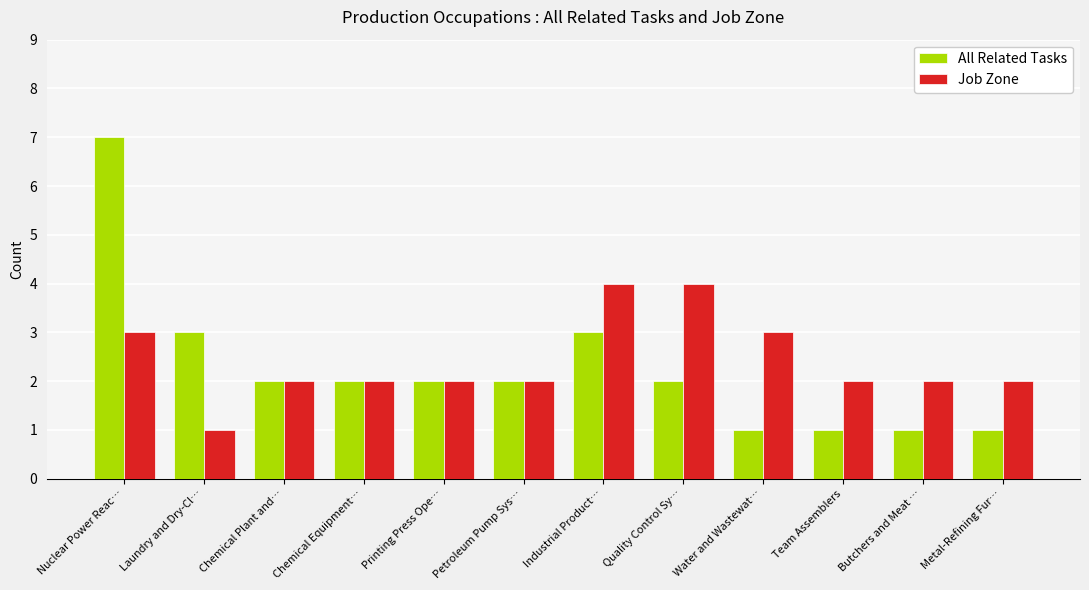

Reading right to left, extract all data points from this chart.

All Related Tasks: Metal-Refining Fur…=1	Butchers and Meat …=1	Team Assemblers=1	Water and Wastewat…=1	Quality Control Sy…=2	Industrial Product…=3	Petroleum Pump Sys…=2	Printing Press Ope…=2	Chemical Equipment…=2	Chemical Plant and…=2	Laundry and Dry-Cl…=3	Nuclear Power Reac…=7
Job Zone: Metal-Refining Fur…=2	Butchers and Meat …=2	Team Assemblers=2	Water and Wastewat…=3	Quality Control Sy…=4	Industrial Product…=4	Petroleum Pump Sys…=2	Printing Press Ope…=2	Chemical Equipment…=2	Chemical Plant and…=2	Laundry and Dry-Cl…=1	Nuclear Power Reac…=3